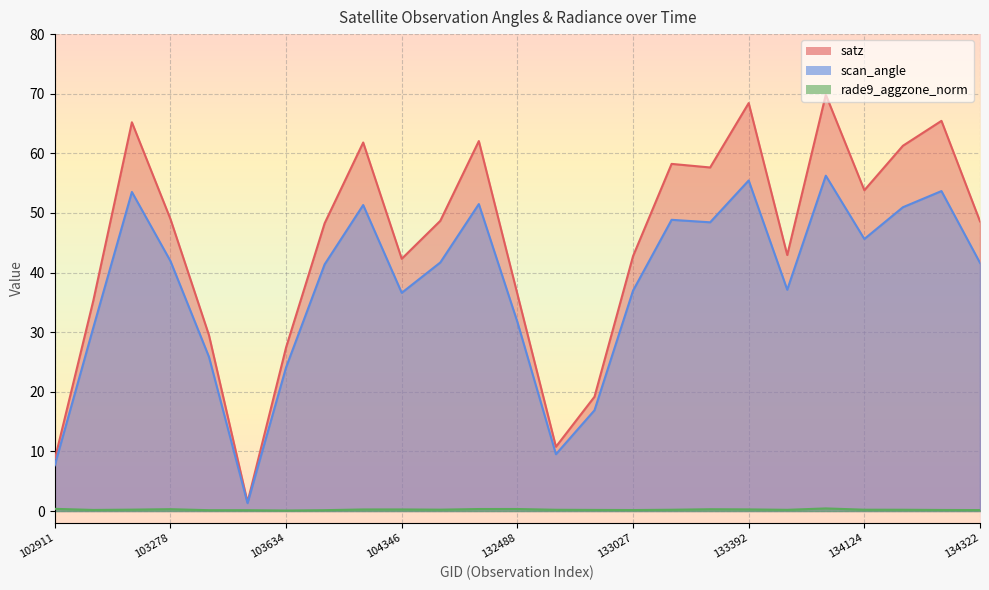

Where is the first local maximum for satz?

103270